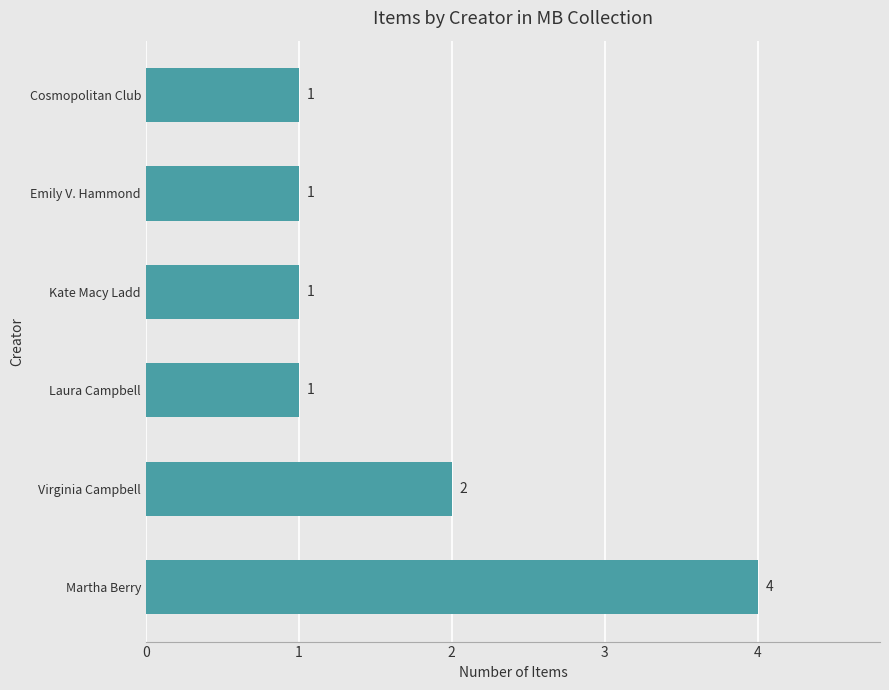

Count the values in the range 1 to 2.

5